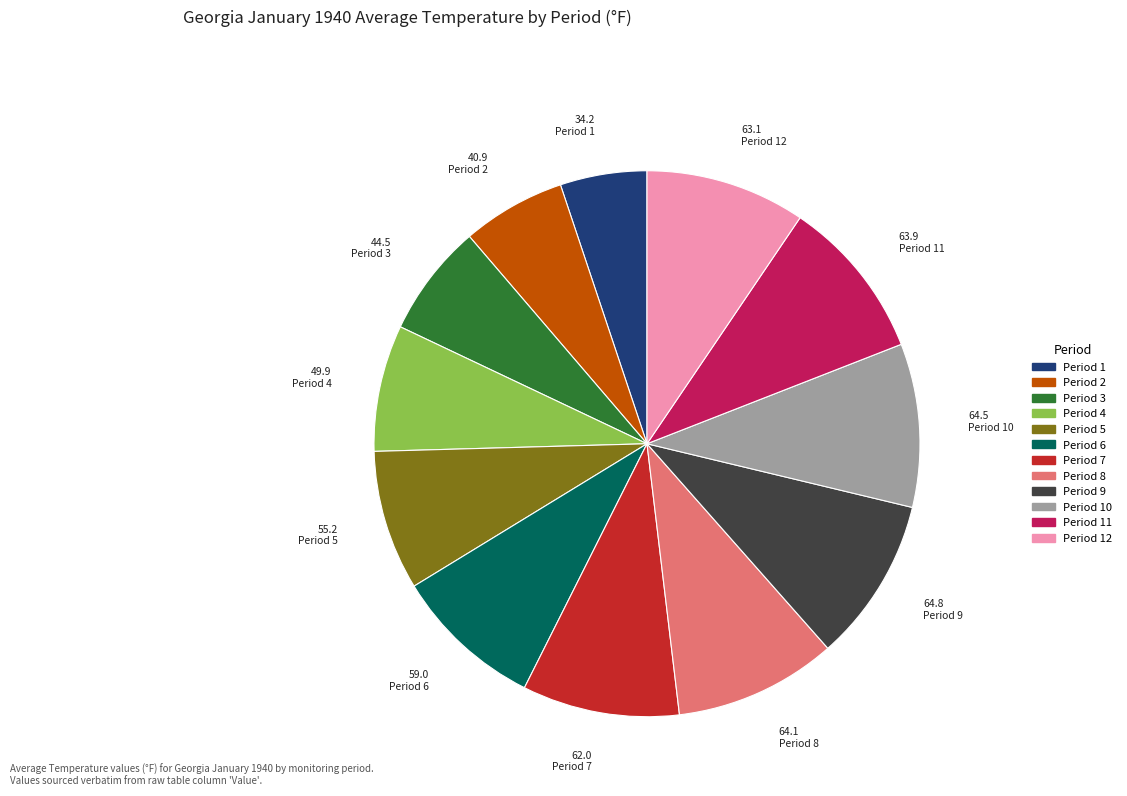

Is there any slice that represents more than half of the pie?

No